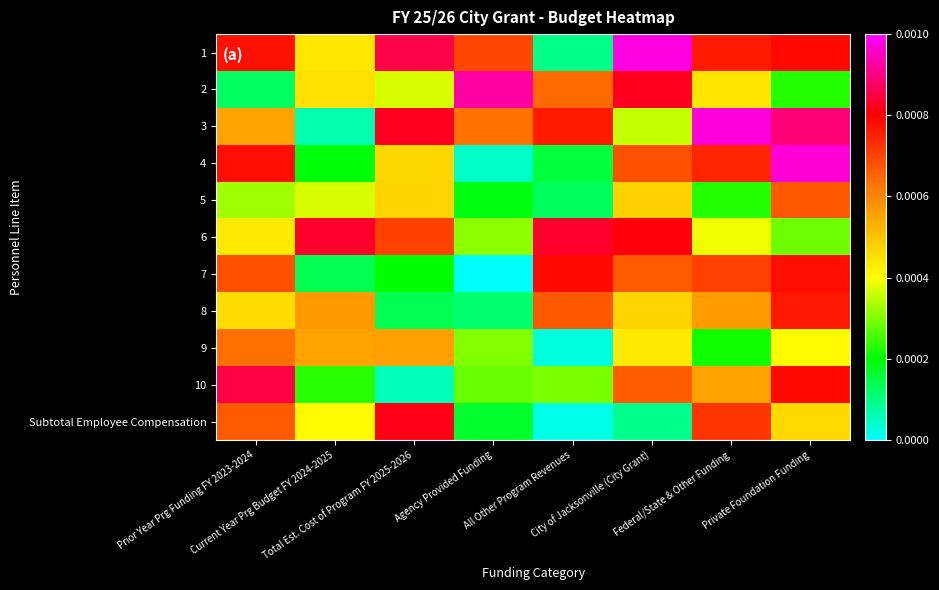

Reading right to left, list all the values displayed in this chart.

1: Private Foundation Funding=0.0	Federal/State & Other Funding=0.0	City of Jacksonville (City Grant)=0.0	All Other Program Revenues=0.0	Agency Provided Funding=0.0	Total Est. Cost of Program FY 2025-2026=0.0	Current Year Prg Budget FY 2024-2025=0.0	Prior Year Prg Funding FY 2023-2024=0.0
2: Private Foundation Funding=0.0	Federal/State & Other Funding=0.0	City of Jacksonville (City Grant)=0.0	All Other Program Revenues=0.0	Agency Provided Funding=0.0	Total Est. Cost of Program FY 2025-2026=0.0	Current Year Prg Budget FY 2024-2025=0.0	Prior Year Prg Funding FY 2023-2024=0.0
3: Private Foundation Funding=0.0	Federal/State & Other Funding=0.0	City of Jacksonville (City Grant)=0.0	All Other Program Revenues=0.0	Agency Provided Funding=0.0	Total Est. Cost of Program FY 2025-2026=0.0	Current Year Prg Budget FY 2024-2025=0.0	Prior Year Prg Funding FY 2023-2024=0.0
4: Private Foundation Funding=0.0	Federal/State & Other Funding=0.0	City of Jacksonville (City Grant)=0.0	All Other Program Revenues=0.0	Agency Provided Funding=0.0	Total Est. Cost of Program FY 2025-2026=0.0	Current Year Prg Budget FY 2024-2025=0.0	Prior Year Prg Funding FY 2023-2024=0.0
5: Private Foundation Funding=0.0	Federal/State & Other Funding=0.0	City of Jacksonville (City Grant)=0.0	All Other Program Revenues=0.0	Agency Provided Funding=0.0	Total Est. Cost of Program FY 2025-2026=0.0	Current Year Prg Budget FY 2024-2025=0.0	Prior Year Prg Funding FY 2023-2024=0.0
6: Private Foundation Funding=0.0	Federal/State & Other Funding=0.0	City of Jacksonville (City Grant)=0.0	All Other Program Revenues=0.0	Agency Provided Funding=0.0	Total Est. Cost of Program FY 2025-2026=0.0	Current Year Prg Budget FY 2024-2025=0.0	Prior Year Prg Funding FY 2023-2024=0.0
7: Private Foundation Funding=0.0	Federal/State & Other Funding=0.0	City of Jacksonville (City Grant)=0.0	All Other Program Revenues=0.0	Agency Provided Funding=0.0	Total Est. Cost of Program FY 2025-2026=0.0	Current Year Prg Budget FY 2024-2025=0.0	Prior Year Prg Funding FY 2023-2024=0.0
8: Private Foundation Funding=0.0	Federal/State & Other Funding=0.0	City of Jacksonville (City Grant)=0.0	All Other Program Revenues=0.0	Agency Provided Funding=0.0	Total Est. Cost of Program FY 2025-2026=0.0	Current Year Prg Budget FY 2024-2025=0.0	Prior Year Prg Funding FY 2023-2024=0.0
9: Private Foundation Funding=0.0	Federal/State & Other Funding=0.0	City of Jacksonville (City Grant)=0.0	All Other Program Revenues=0.0	Agency Provided Funding=0.0	Total Est. Cost of Program FY 2025-2026=0.0	Current Year Prg Budget FY 2024-2025=0.0	Prior Year Prg Funding FY 2023-2024=0.0
10: Private Foundation Funding=0.0	Federal/State & Other Funding=0.0	City of Jacksonville (City Grant)=0.0	All Other Program Revenues=0.0	Agency Provided Funding=0.0	Total Est. Cost of Program FY 2025-2026=0.0	Current Year Prg Budget FY 2024-2025=0.0	Prior Year Prg Funding FY 2023-2024=0.0
Subtotal Employee Compensation: Private Foundation Funding=0.0	Federal/State & Other Funding=0.0	City of Jacksonville (City Grant)=0.0	All Other Program Revenues=0.0	Agency Provided Funding=0.0	Total Est. Cost of Program FY 2025-2026=0.0	Current Year Prg Budget FY 2024-2025=0.0	Prior Year Prg Funding FY 2023-2024=0.0